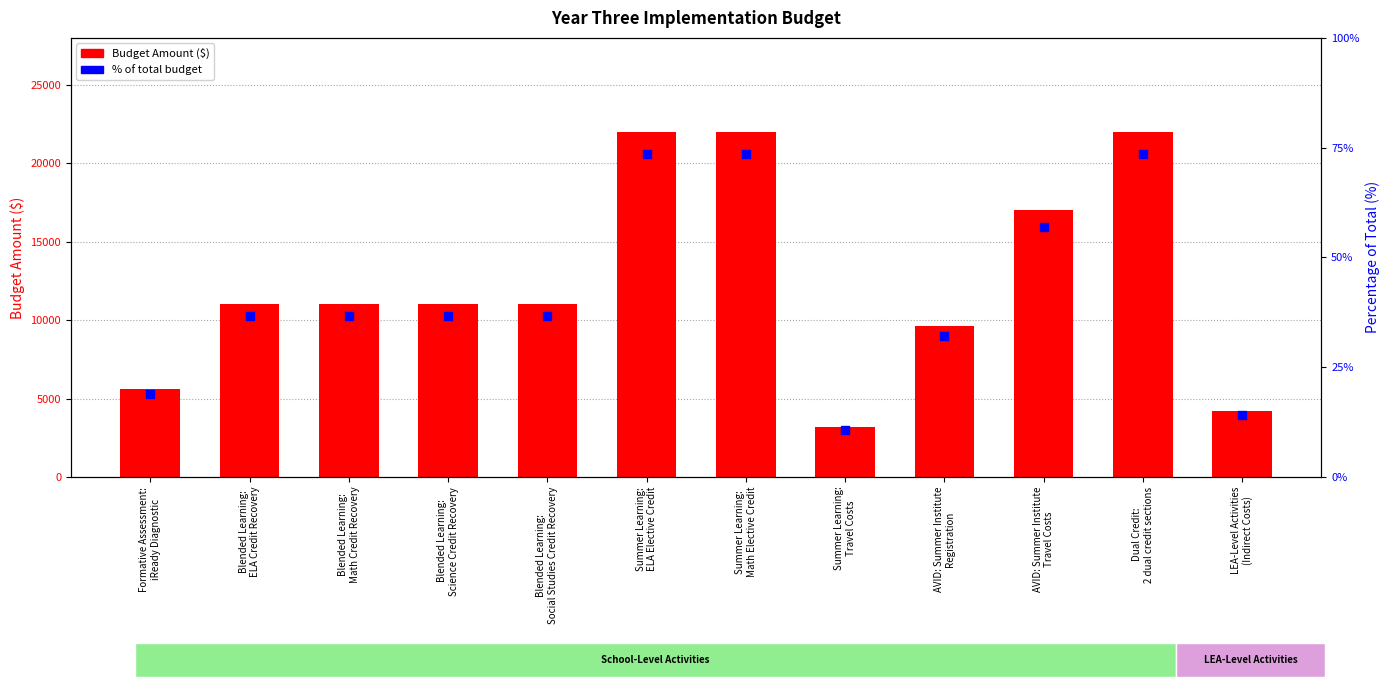

What is the total value across all series at AVID: Summer Institute
Travel Costs?

17051.4